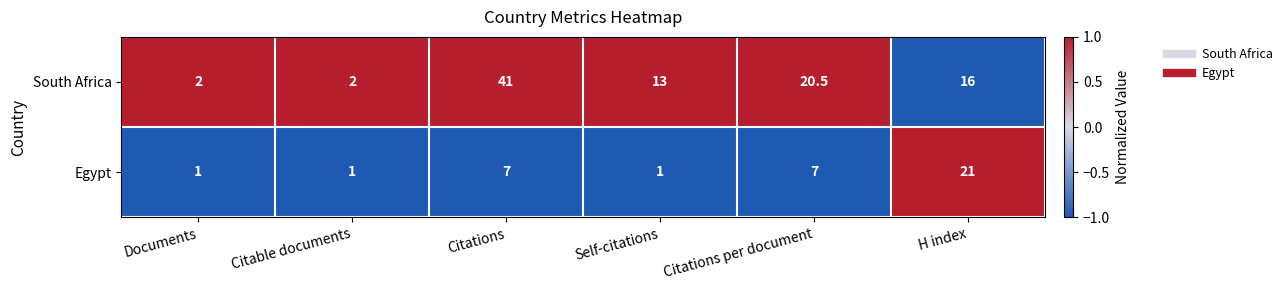

Which series has the largest range (max minus min)?

South Africa